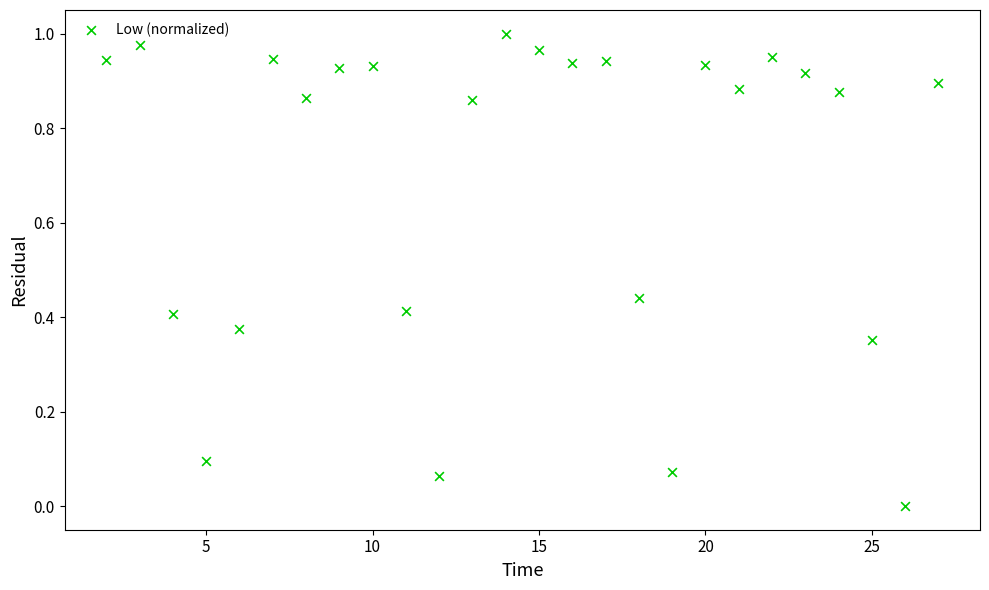

What is the range of X values (max minus min)?

25.0